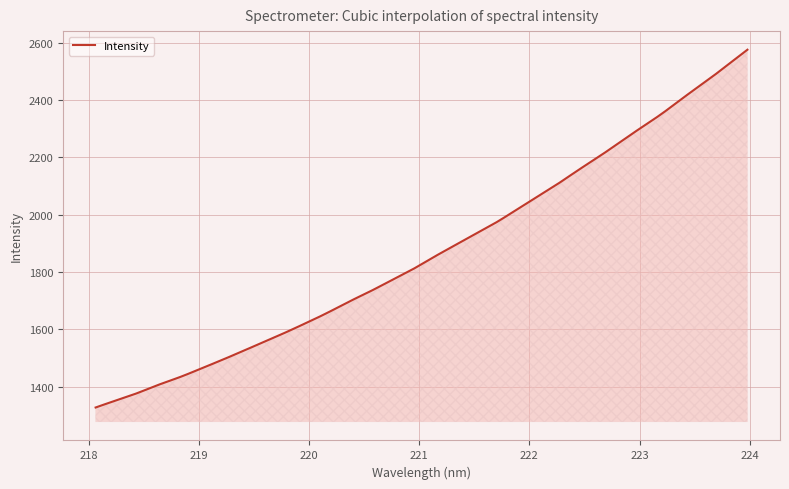

What is the difference between the maximum and minimum values?

1247.0